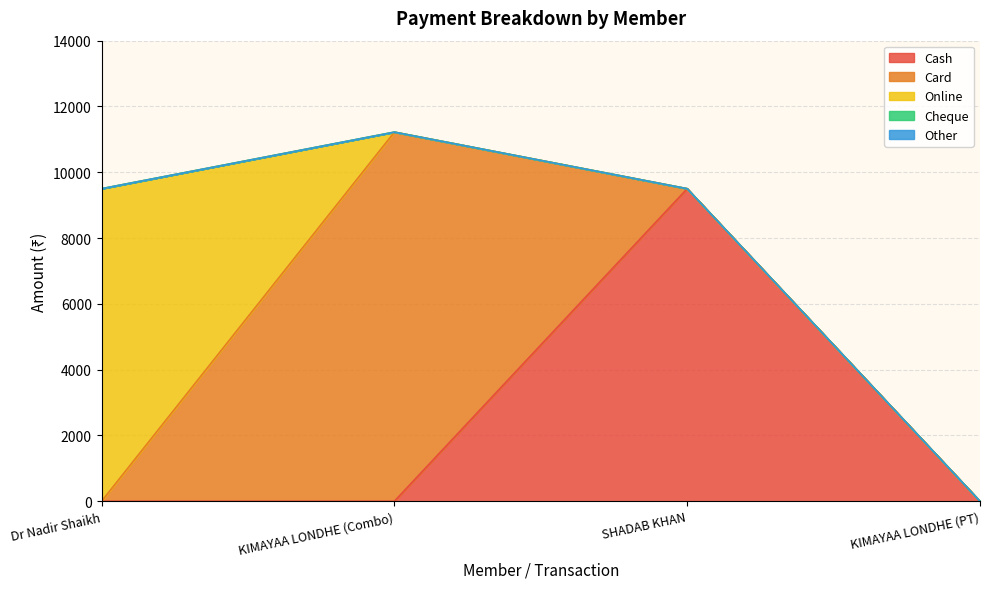

Reading left to right, extract all data points from this chart.

Cash: Dr Nadir Shaikh=0	KIMAYAA LONDHE (Combo)=0	SHADAB KHAN=9500	KIMAYAA LONDHE (PT)=0
Card: Dr Nadir Shaikh=0	KIMAYAA LONDHE (Combo)=11220	SHADAB KHAN=0	KIMAYAA LONDHE (PT)=0
Online: Dr Nadir Shaikh=9500	KIMAYAA LONDHE (Combo)=0	SHADAB KHAN=0	KIMAYAA LONDHE (PT)=0
Cheque: Dr Nadir Shaikh=0	KIMAYAA LONDHE (Combo)=0	SHADAB KHAN=0	KIMAYAA LONDHE (PT)=0
Other: Dr Nadir Shaikh=0	KIMAYAA LONDHE (Combo)=0	SHADAB KHAN=0	KIMAYAA LONDHE (PT)=0